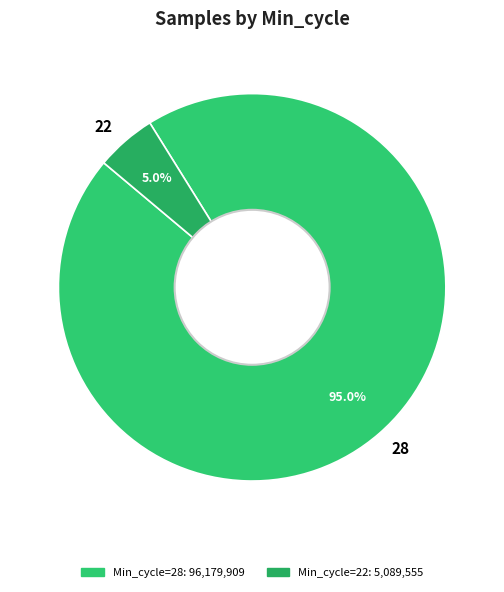

What portion of the pie excludes 28?

5.0%